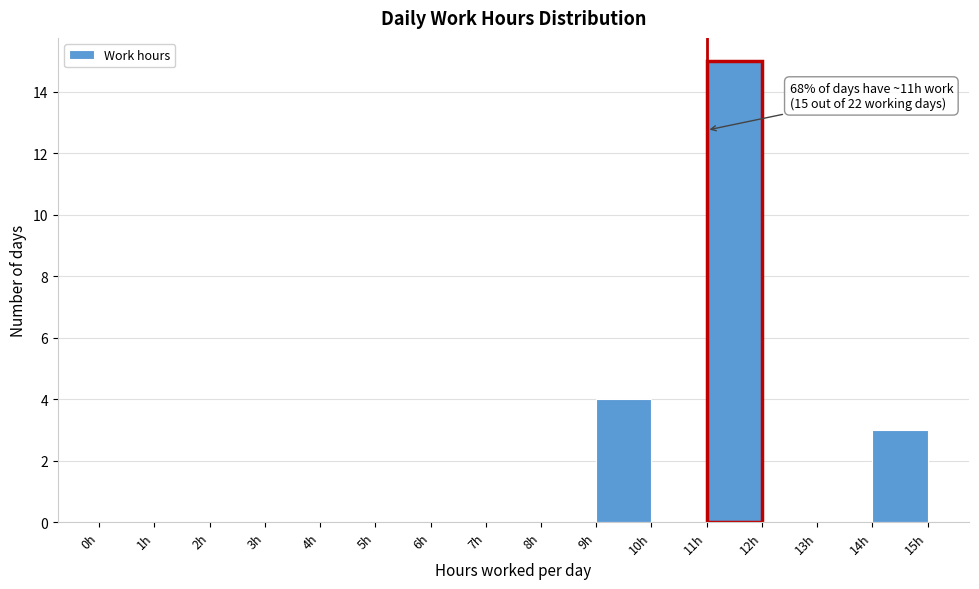

Over which range of the x-axis is the bar tallest?

11 to 12